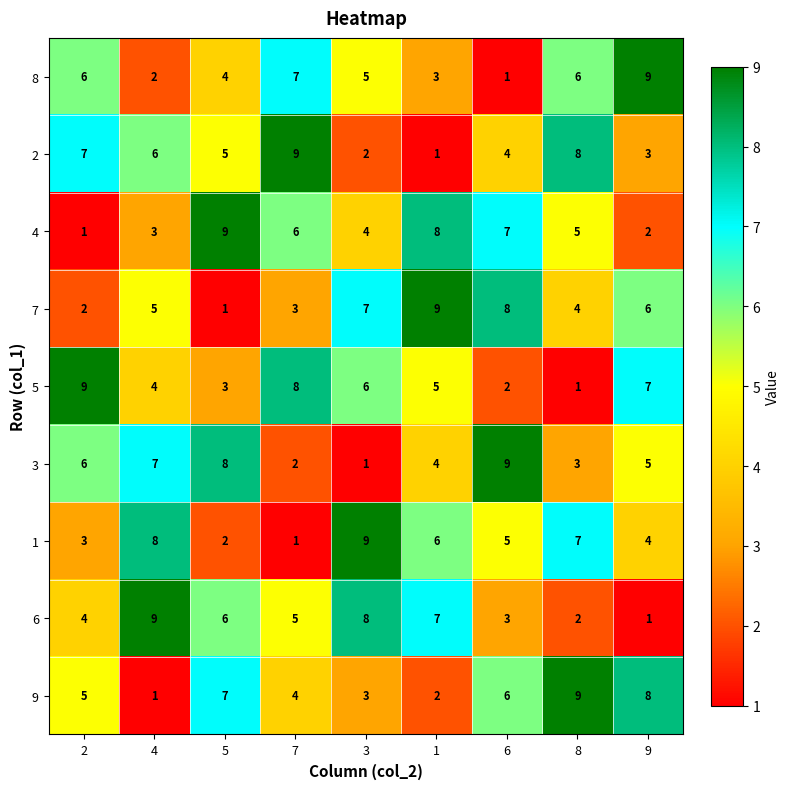

The value of 7 at 5 is 1. True or false?

True